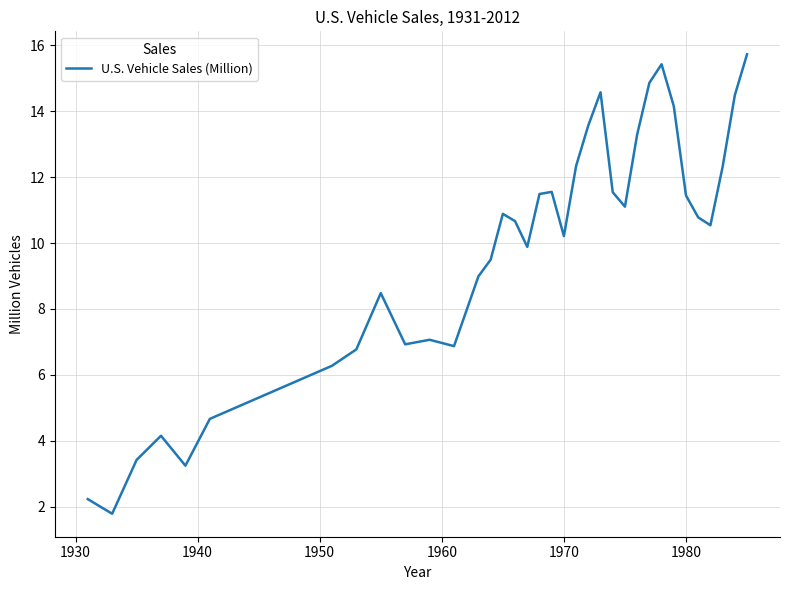

How many lines are shown in the chart?

1